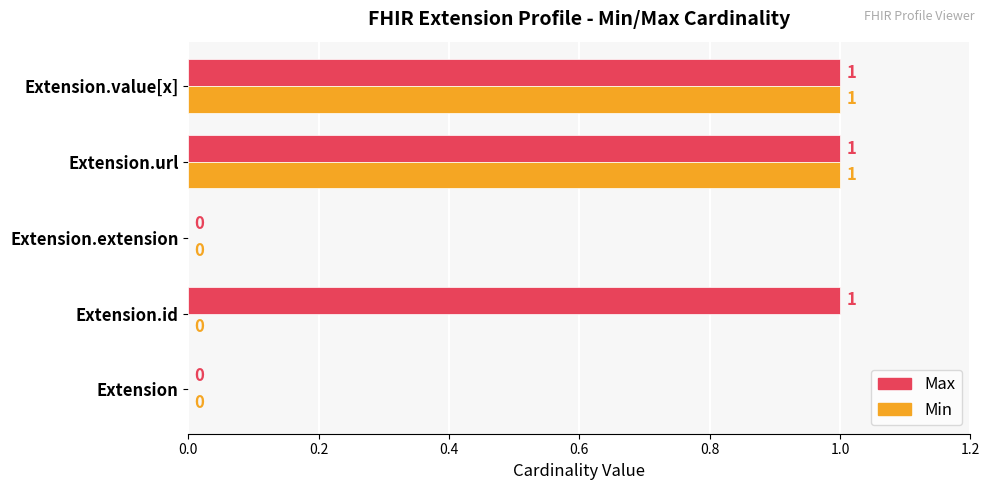

The value of Min at Extension is 0. True or false?

True